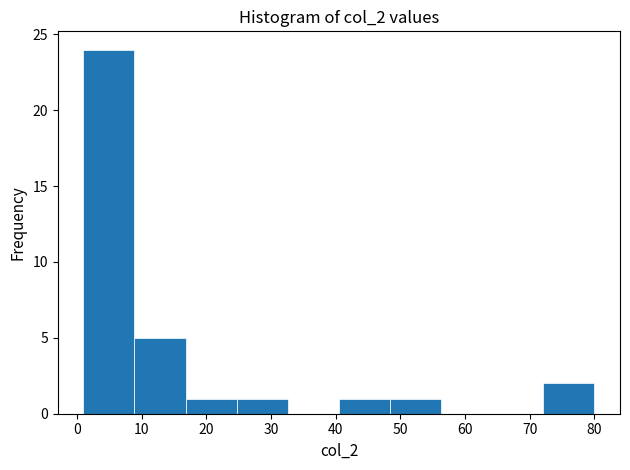

How tall is the bar that spans 48.4 to 56.3 on the x-axis? Neither the bar edges nor the heights are printed on the chart, so give them approximately, as read against the axes.

1